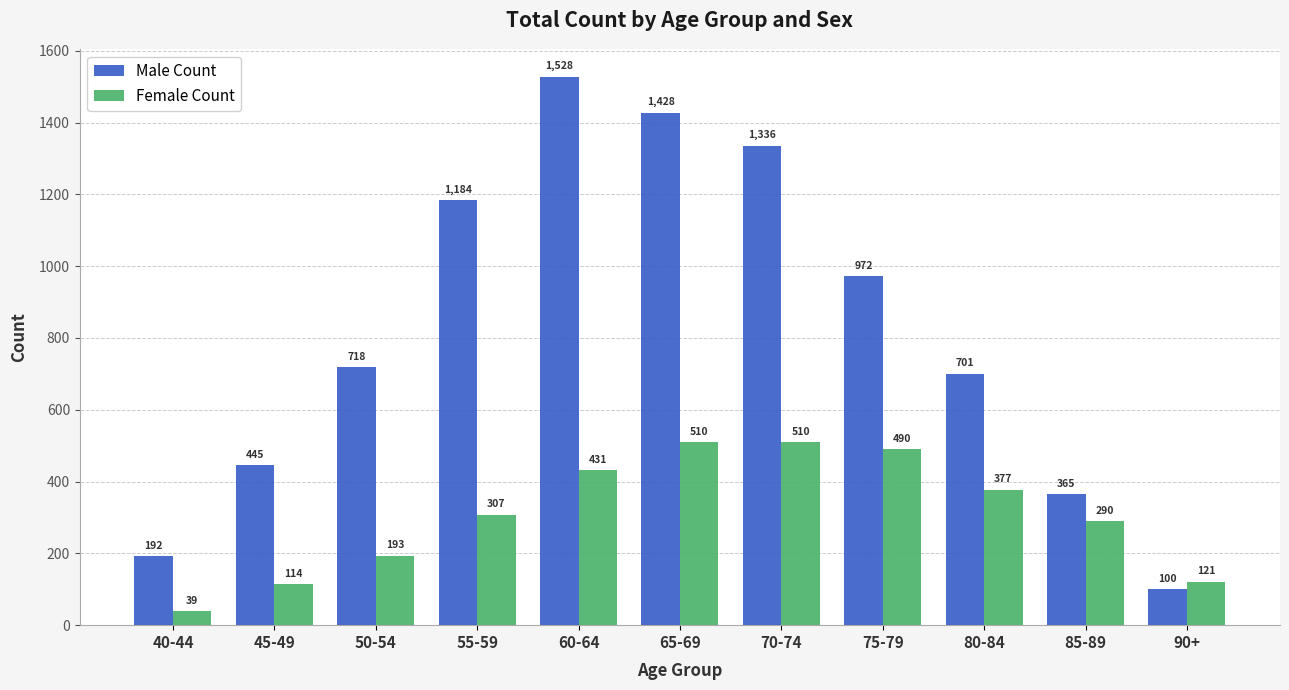

What is the difference between the highest and lowest values at 50-54?

525